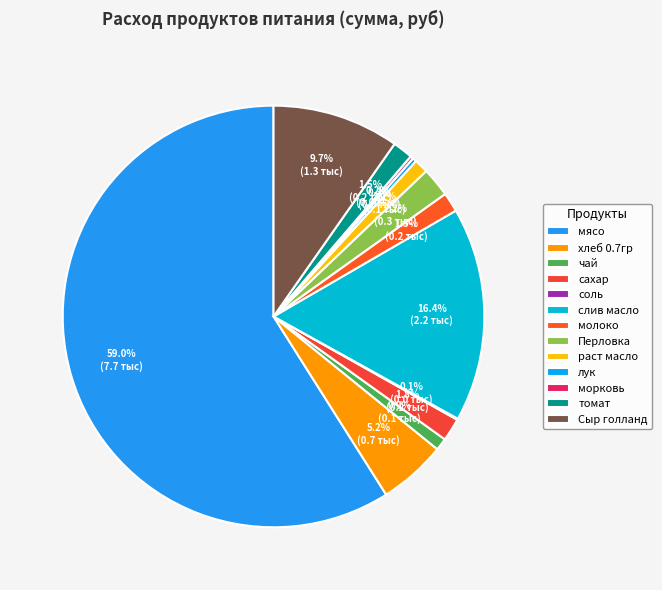

To the nearest percent, what percentage of the pie is мясо?

59%